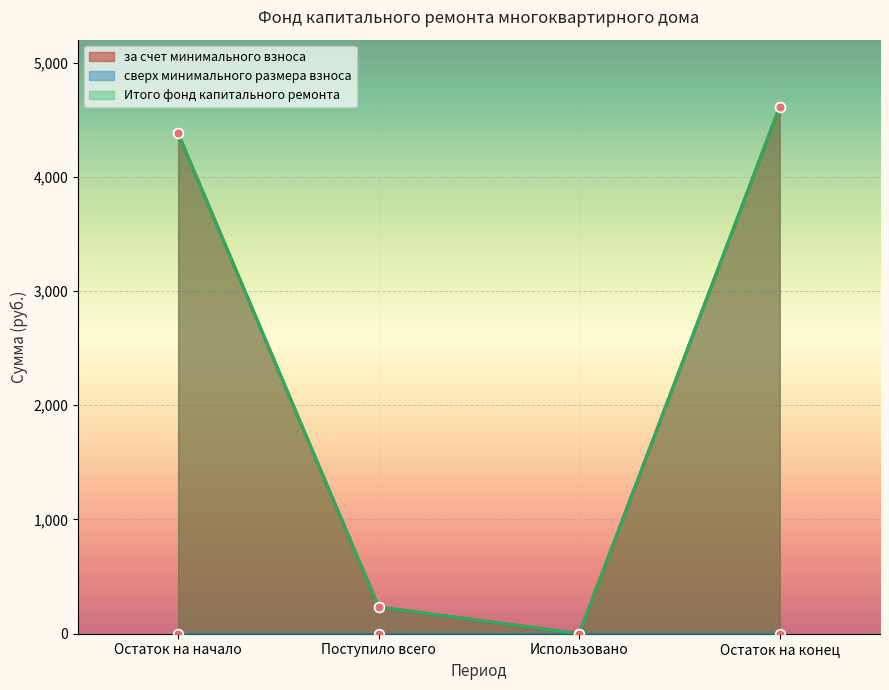

The Итого фонд капитального ремонта series shows 7803.0 at Остаток на конец. True or false?

False